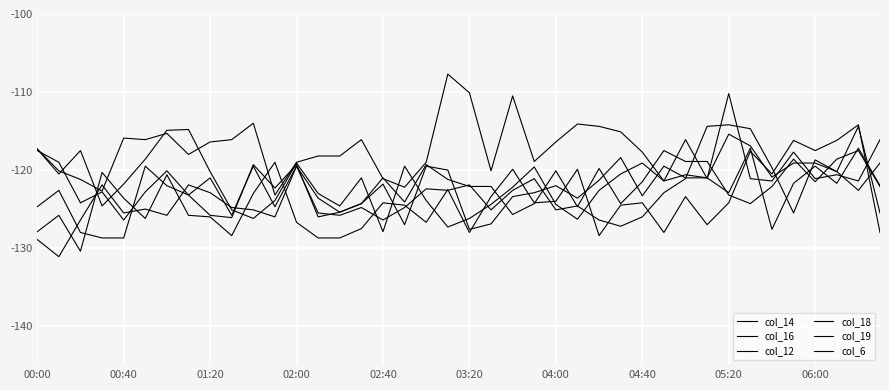

Is this an area chart (filled region under the line)?

No